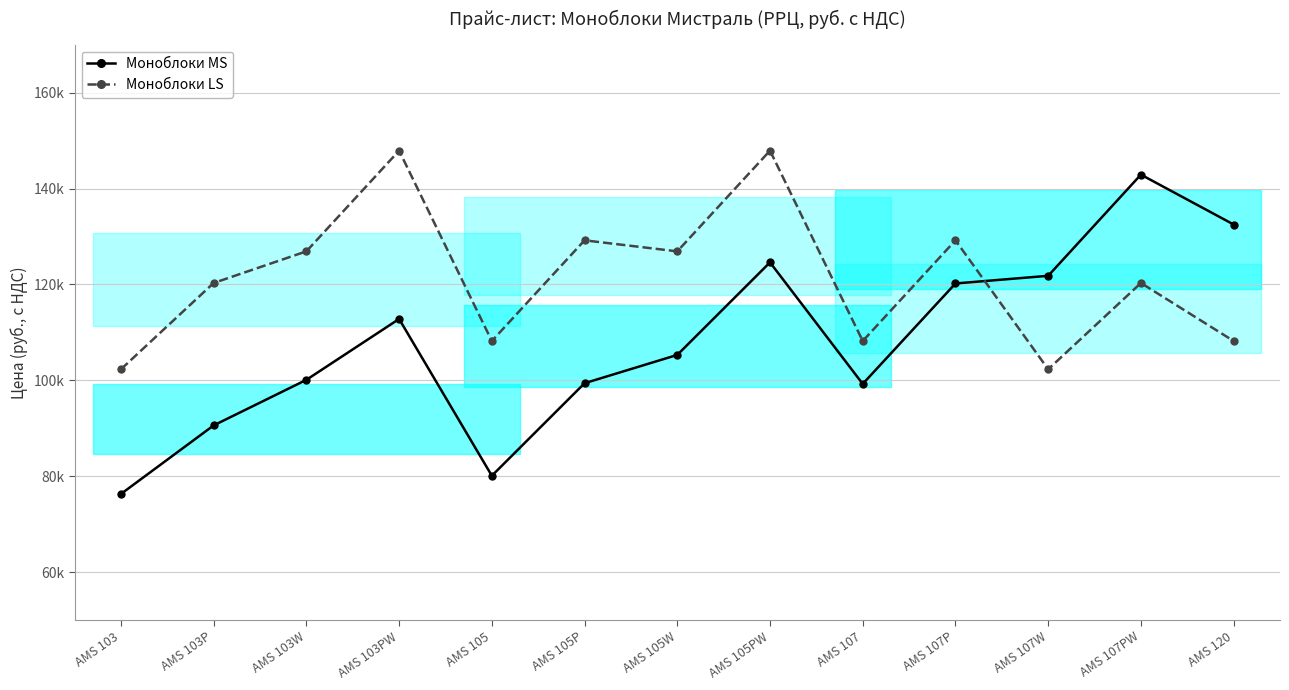

Rank the series by their average value, from highest to lowest.

Моноблоки LS, Моноблоки MS